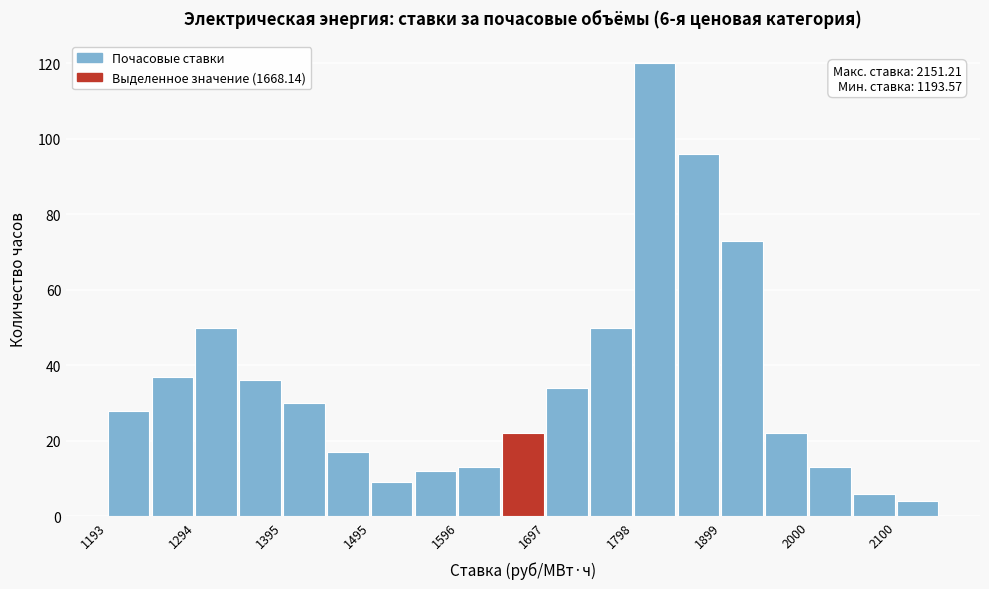

Read against the x-axis, roughly where is the centre of the tallest bar?

1820